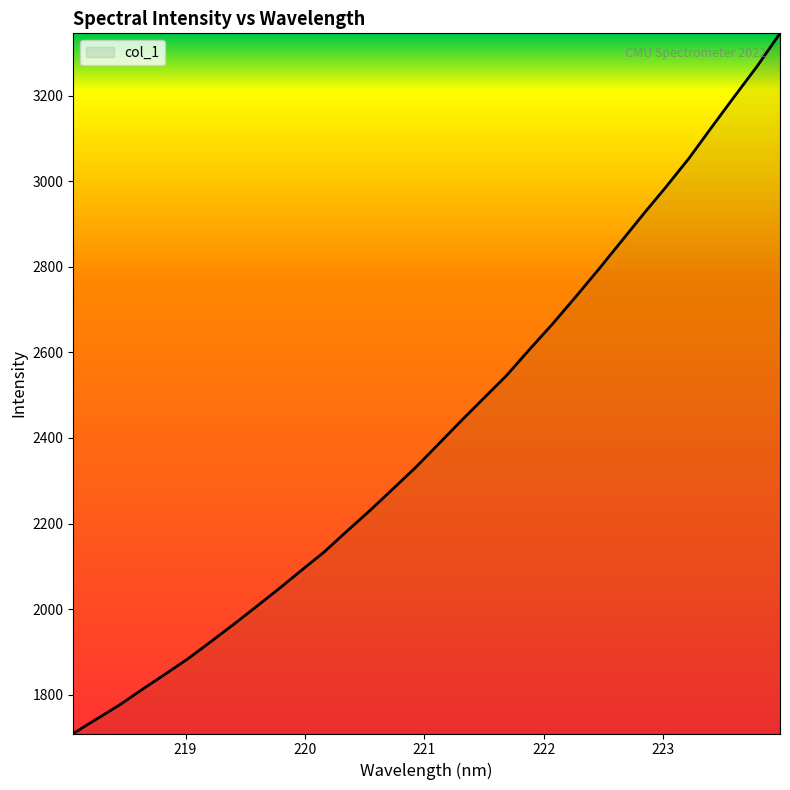

True or false: there are more than 0 points higher than both neighbors.

False